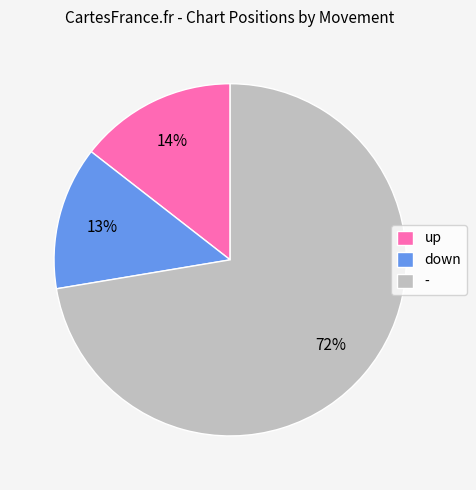

The up slice represents 4% of the pie. True or false?

False